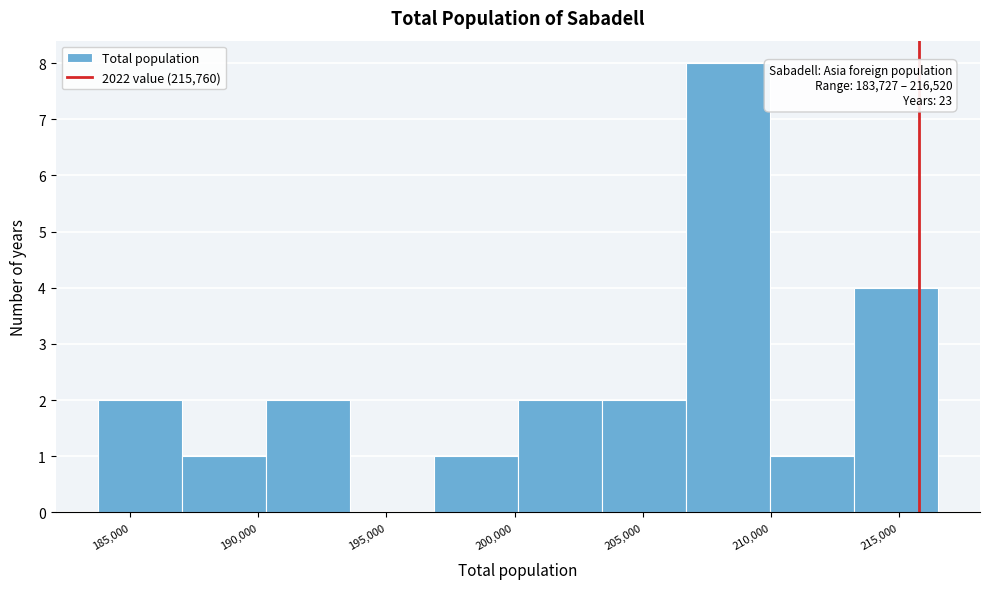

Over which range of the x-axis is the bar tallest?

206500 to 210000